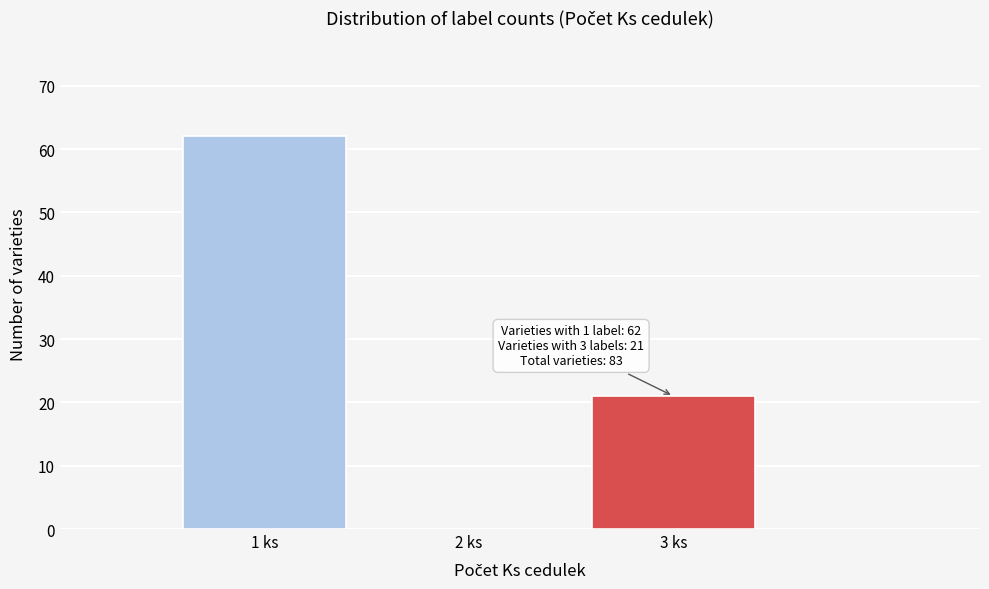

Over which range of the x-axis is the bar tallest?

0.5 to 1.5